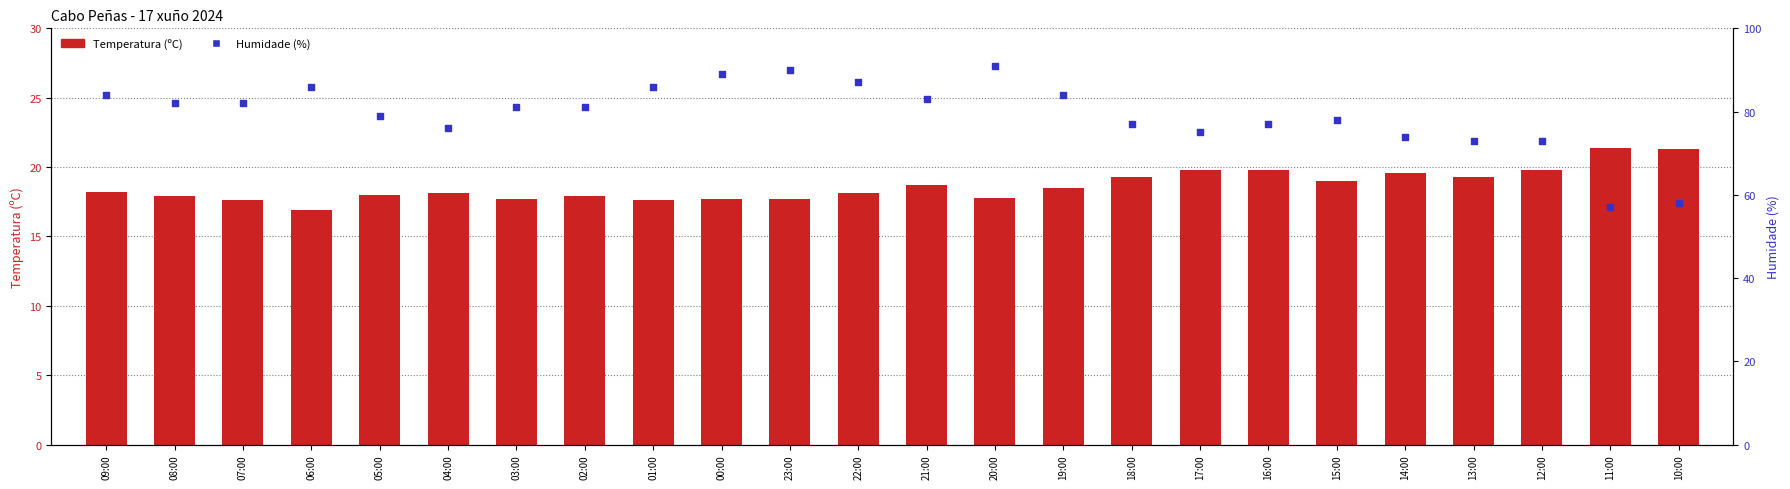

What is the total value across all series at 03:00?

98.7